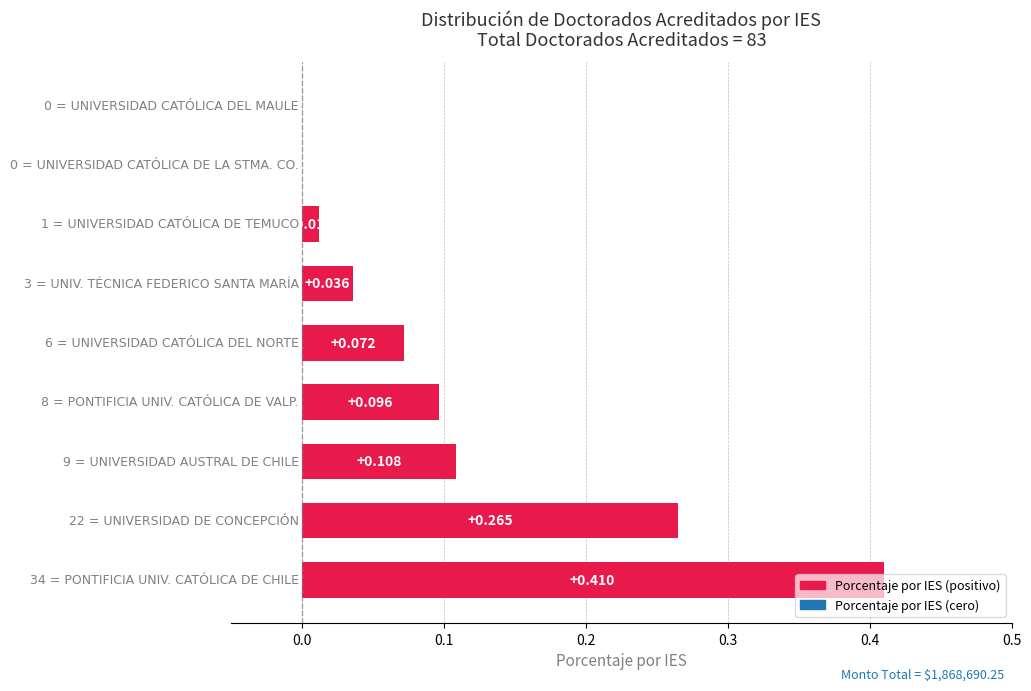

Count the number of data series in this chart.

1